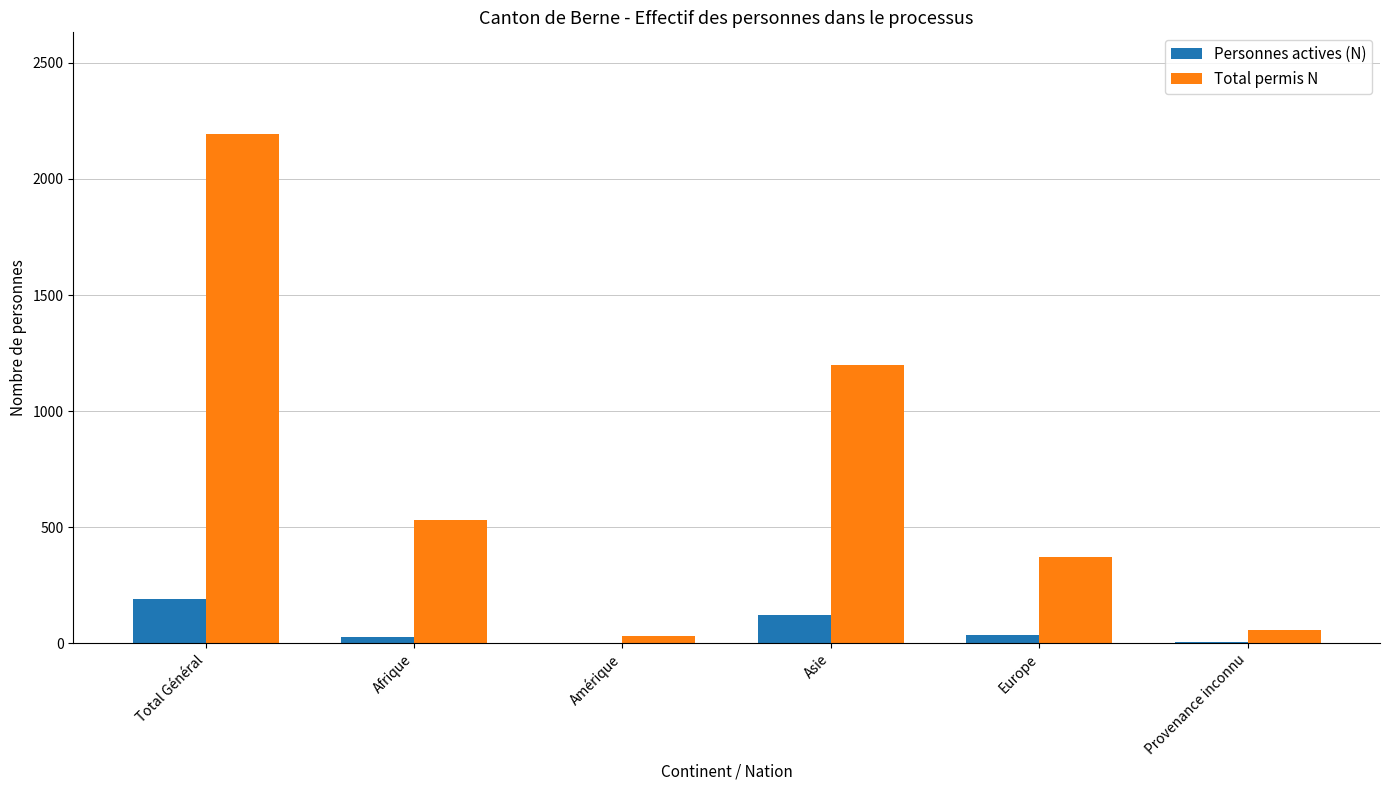

How many groups of bars are there?

6